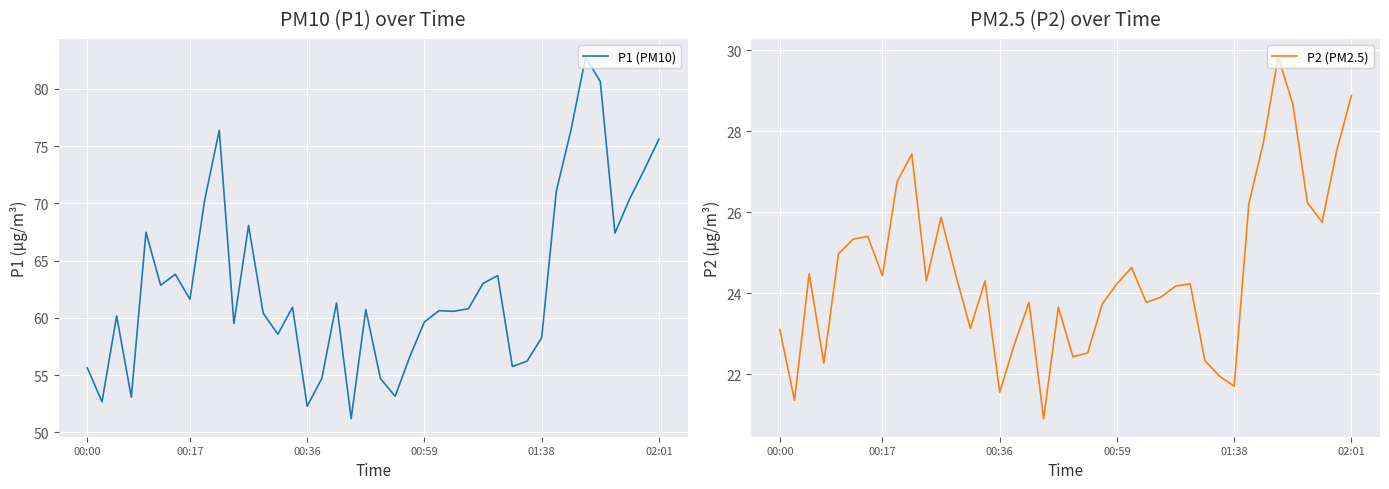

How many series are shown in this chart?

2